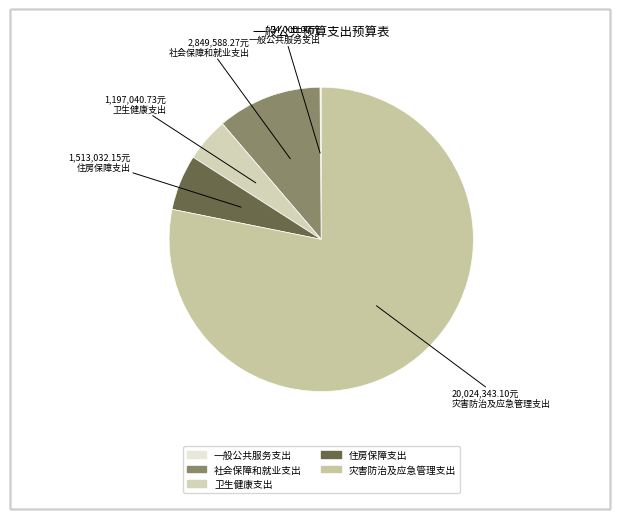

To the nearest percent, what is the difference between the largest and smallest slice percentages?

78%